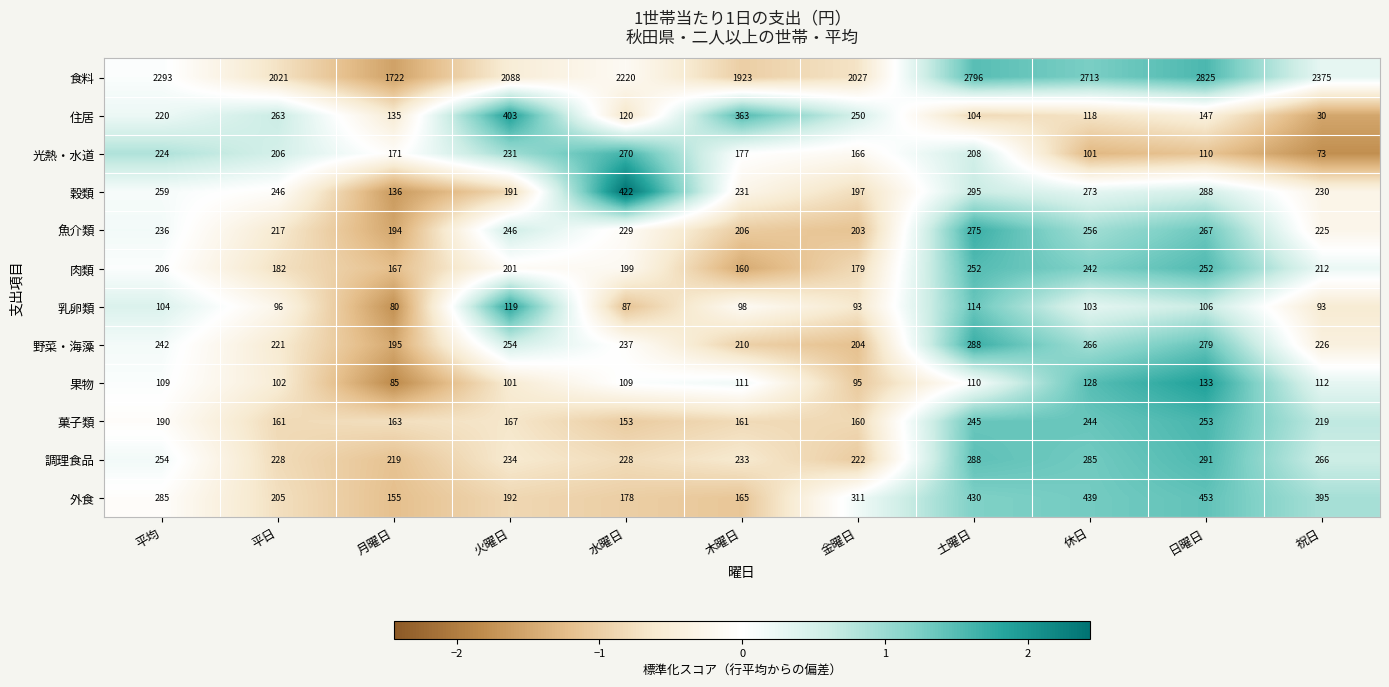

How many distinct data groups are displayed?

12